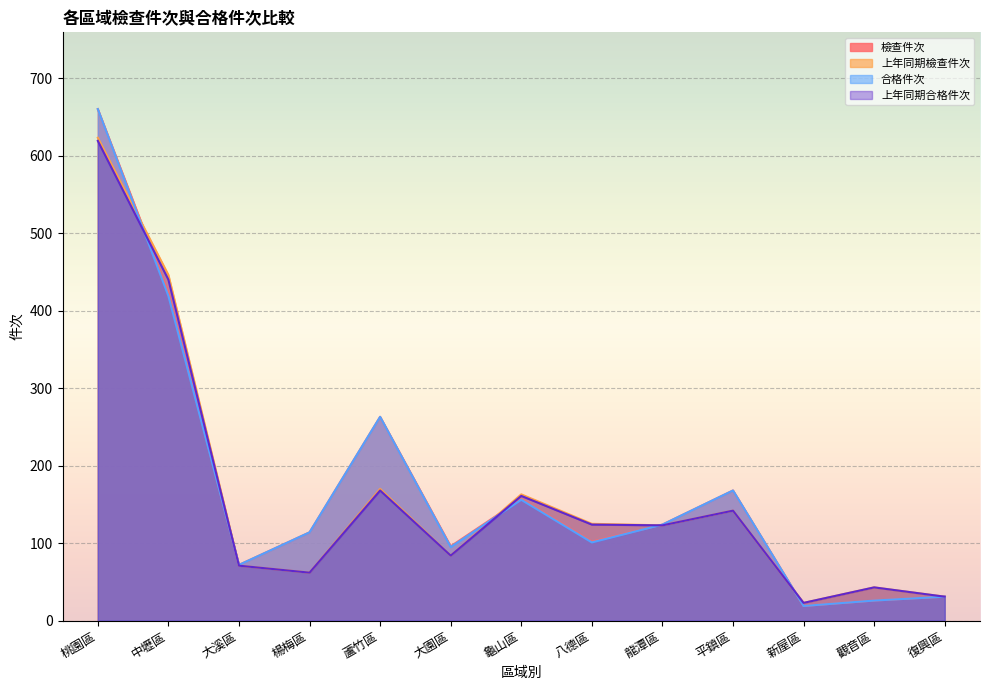

What is the value of the 上年同期合格件次 point at the 12th from the left?

43